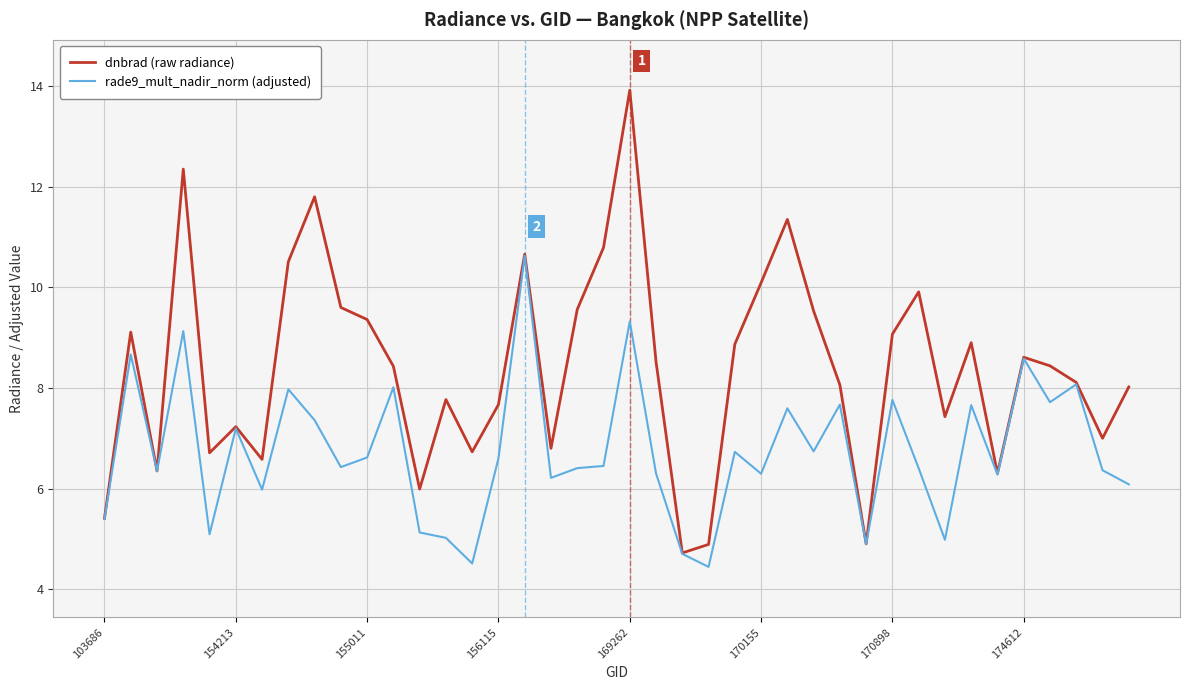

True or false: dnbrad (raw radiance) has more than 1 points higher than both neighbors.

True